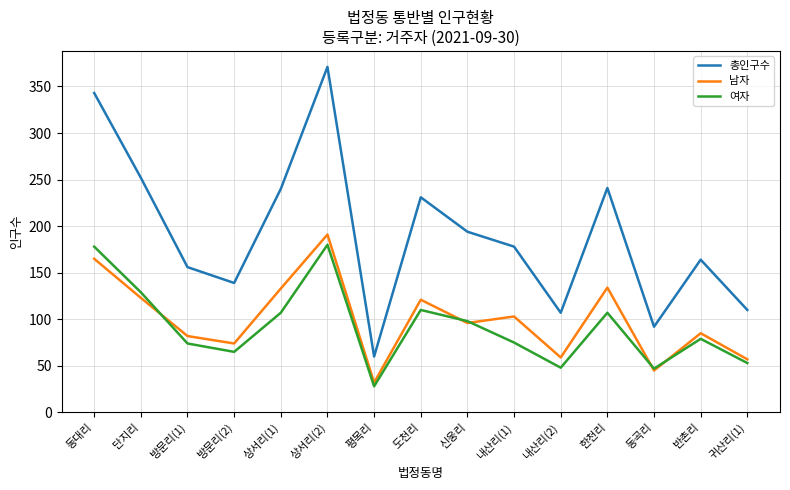

Which series has the largest range (max minus min)?

총인구수